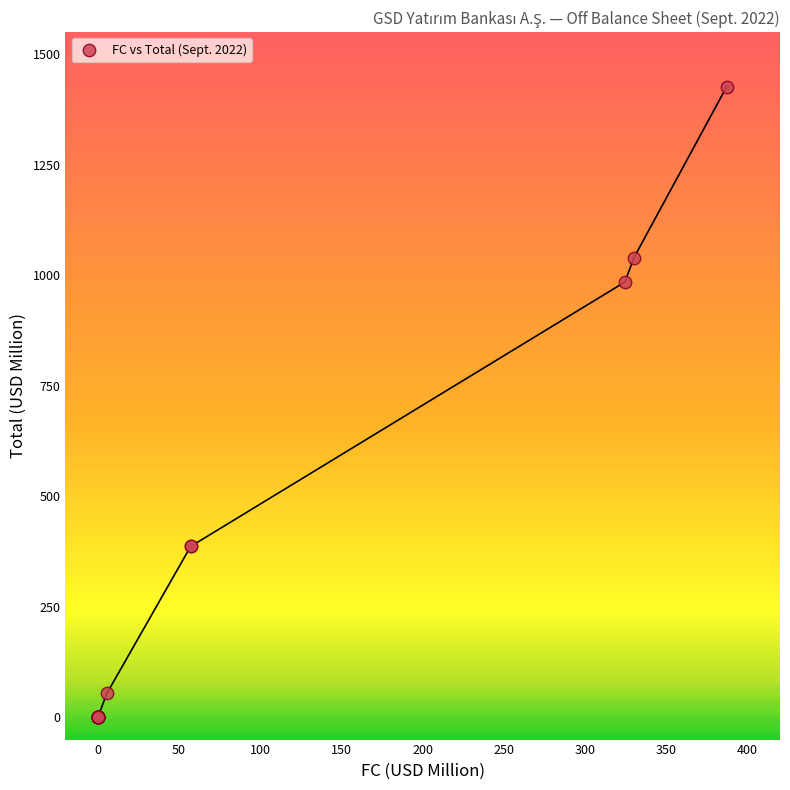

What Y value in the scatter plot is closest to 713?

984.9